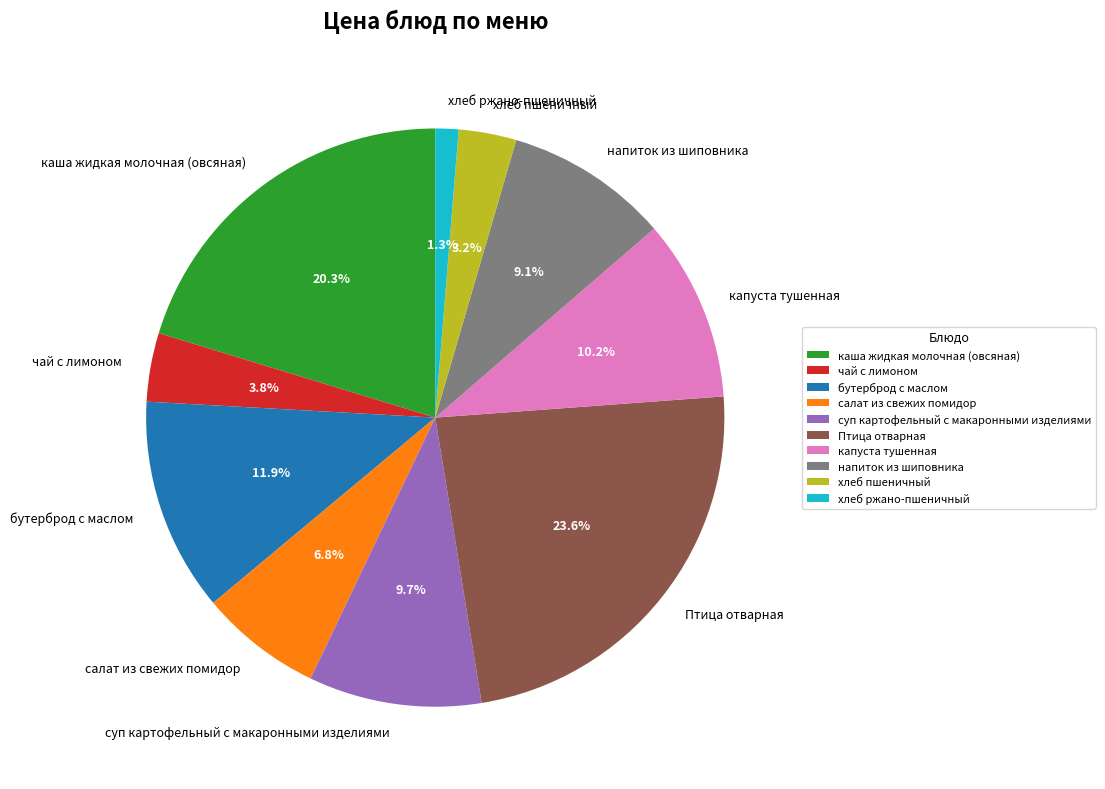

How many slices are in this pie chart?

10